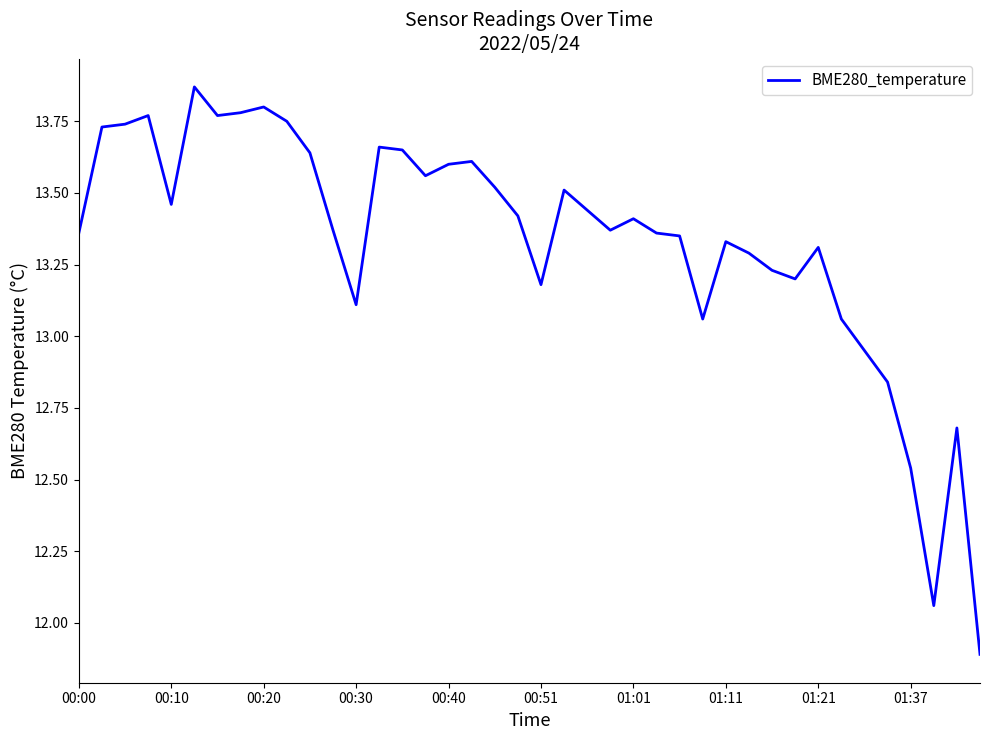

What is the minimum value shown in the chart?

11.9